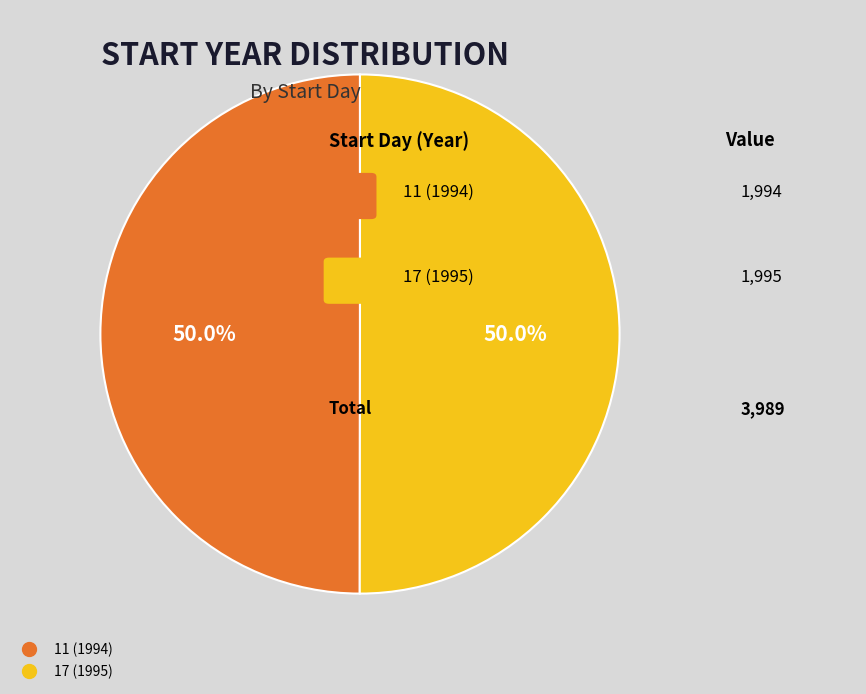

What is the ratio of the value at 17 (1995) to the value at 11 (1994)?

1.0